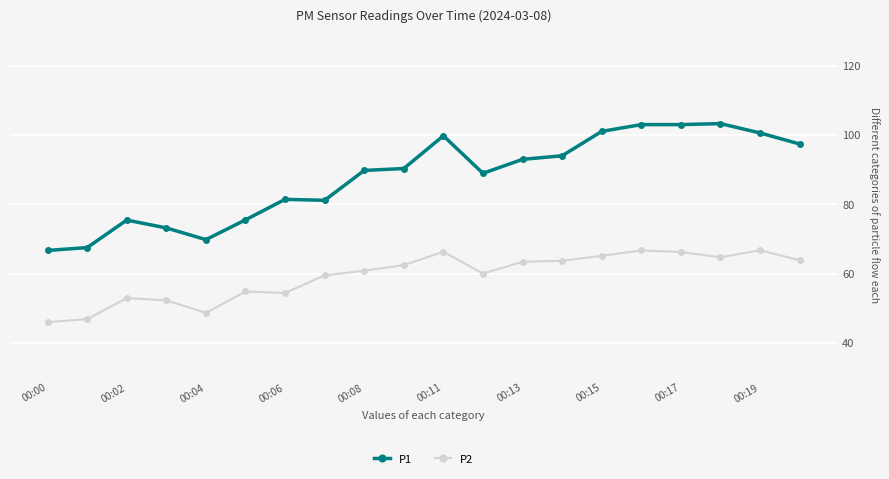

Which series has the largest range (max minus min)?

P1